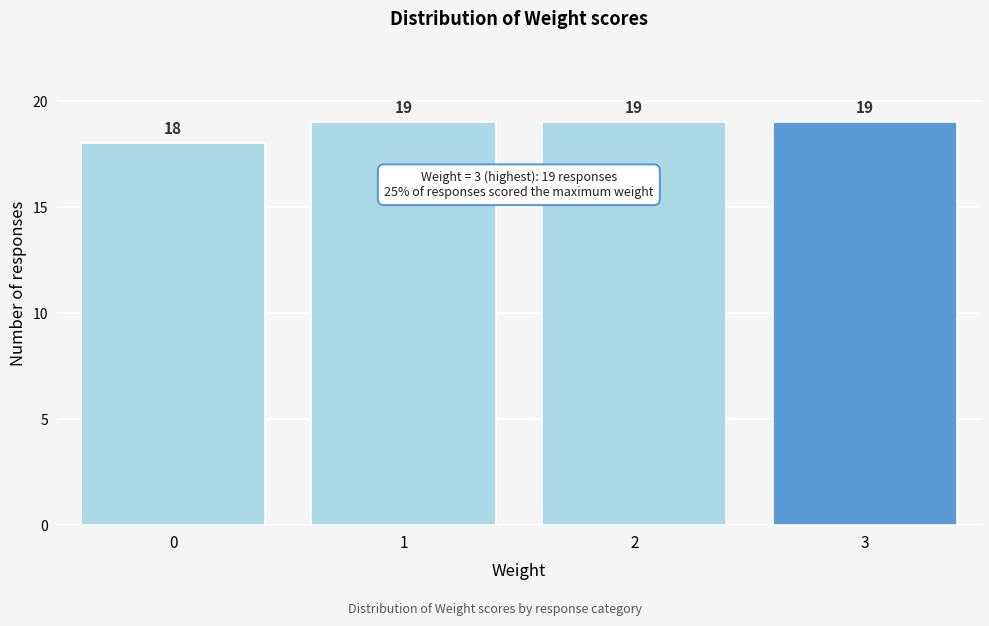

Reading left to right, transcribe all the data shown in this chart.

0=18	1=19	2=19	3=19